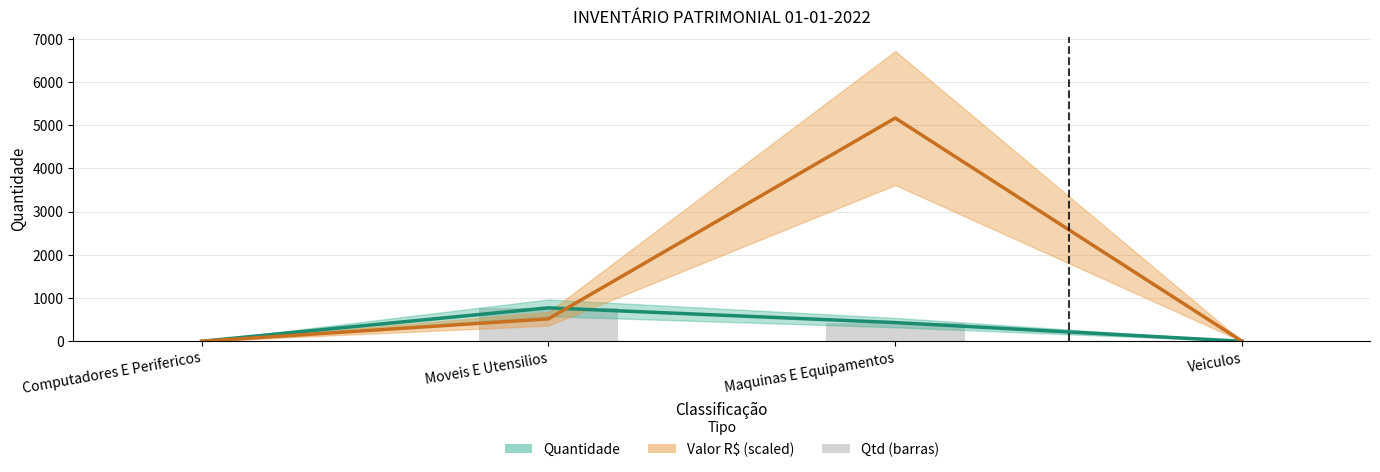

How many categories are shown in the chart?

4